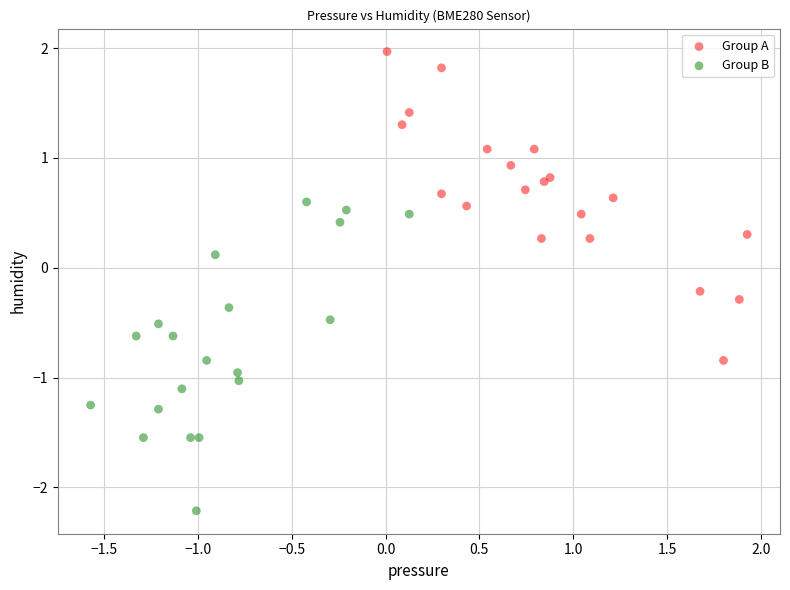

Which series reaches the maximum Y coordinate?

Group A